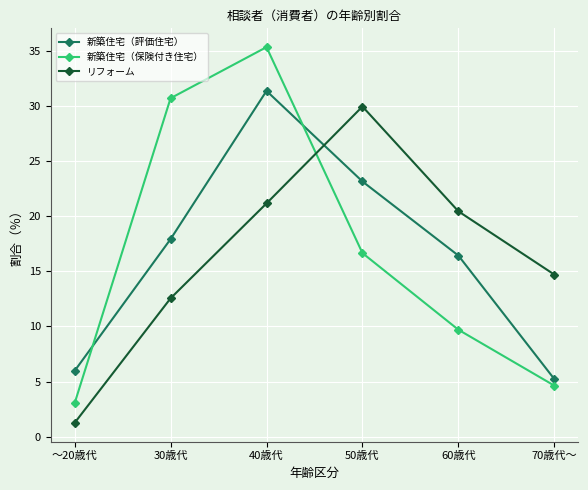

How many data points in リフォーム are above 20?

3